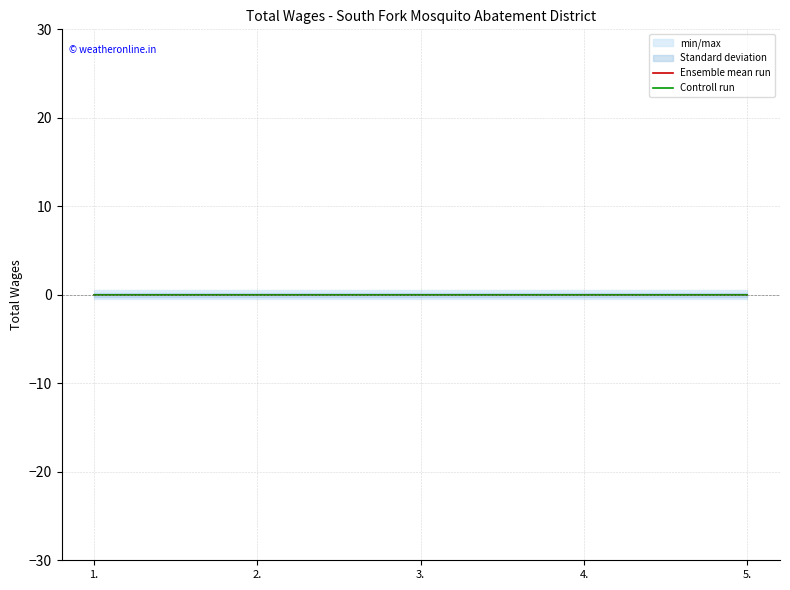

Rank the series by their maximum value, from highest to lowest.

Ensemble mean run, Controll run